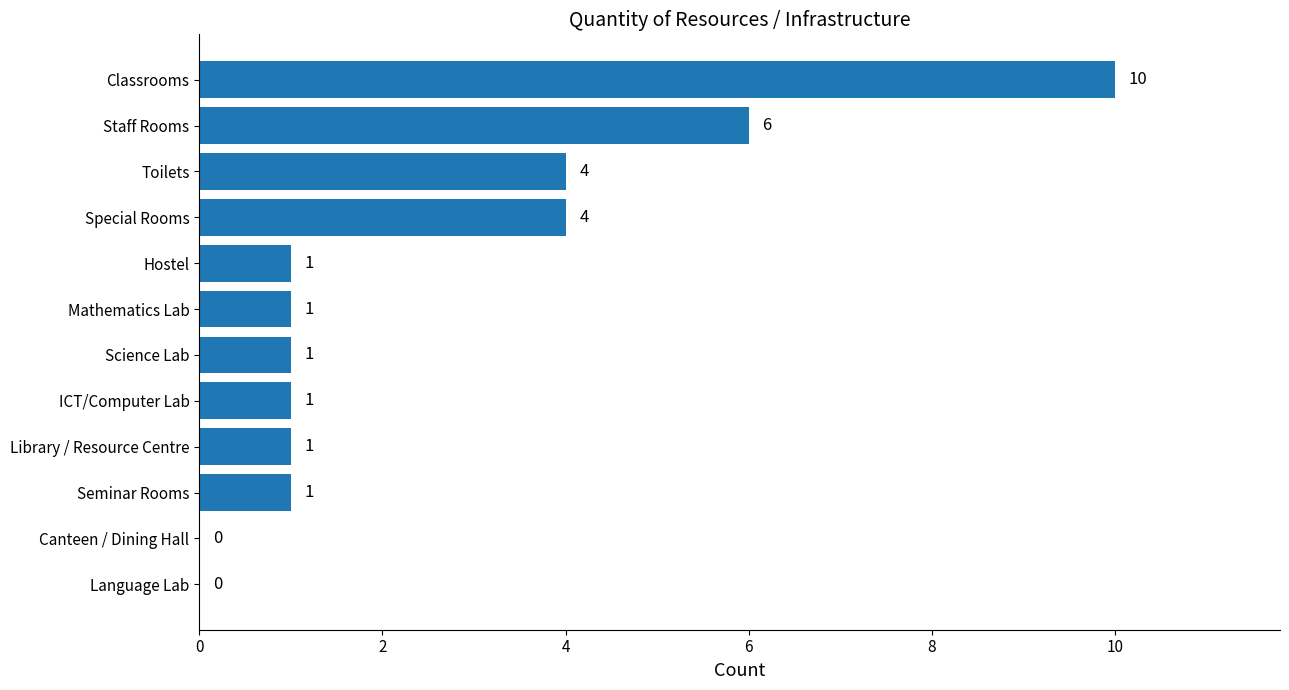

What is the sum of all values?

30